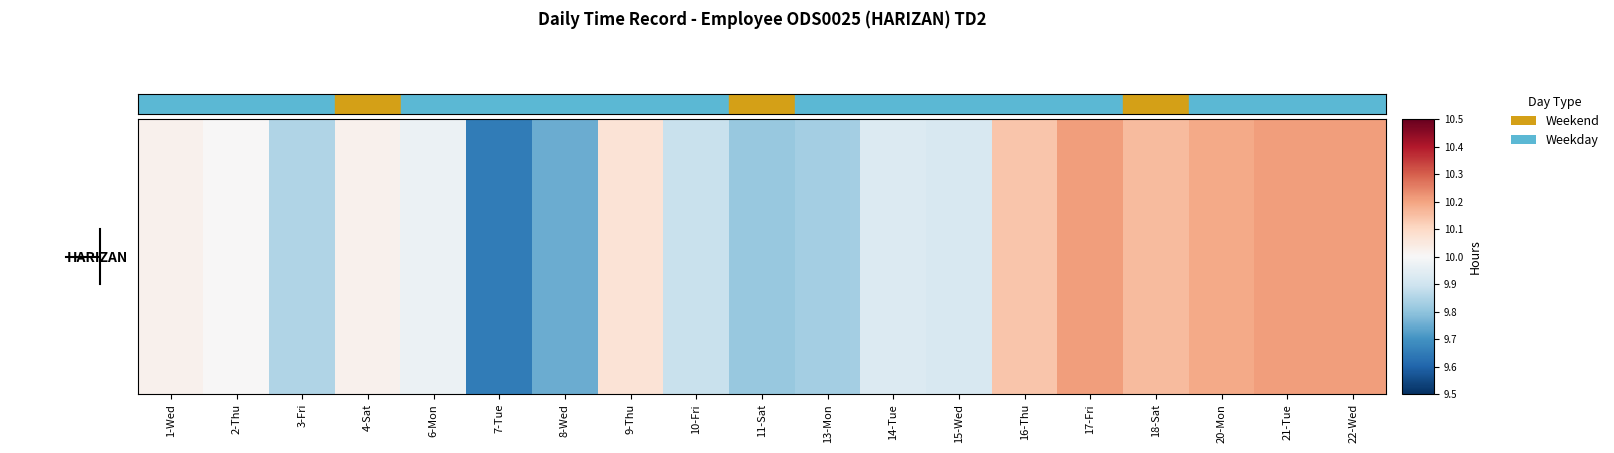

Count the number of data series in this chart.

1